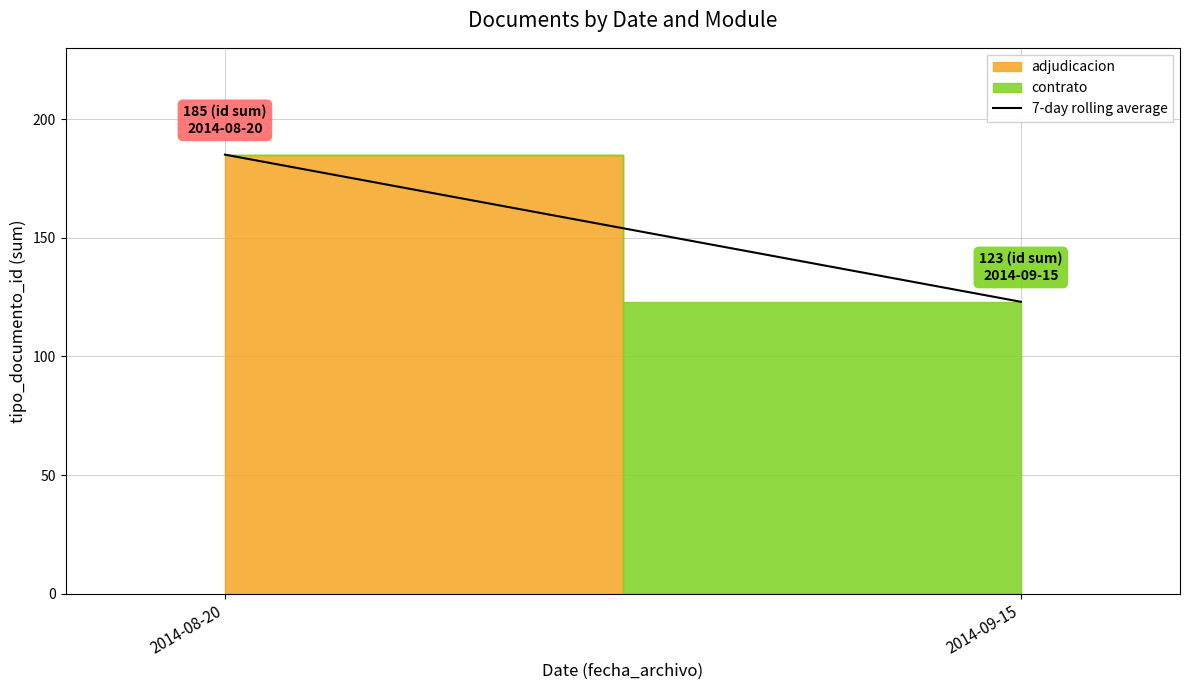

How many data points are less than 185?

1